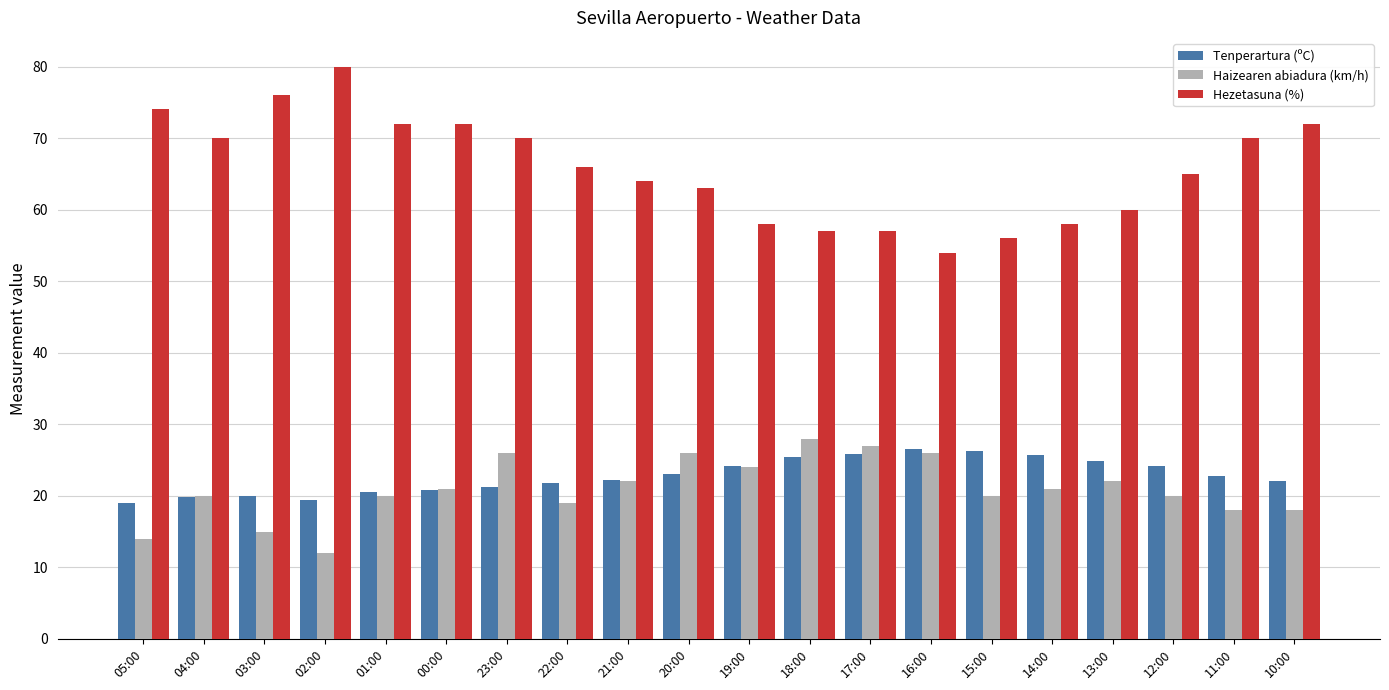

How many bars are there in each group?

3